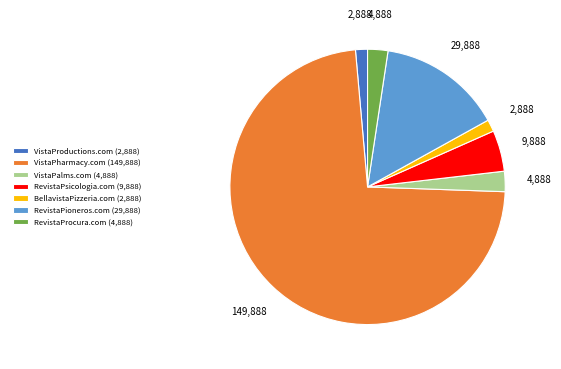

How many slices are in this pie chart?

7